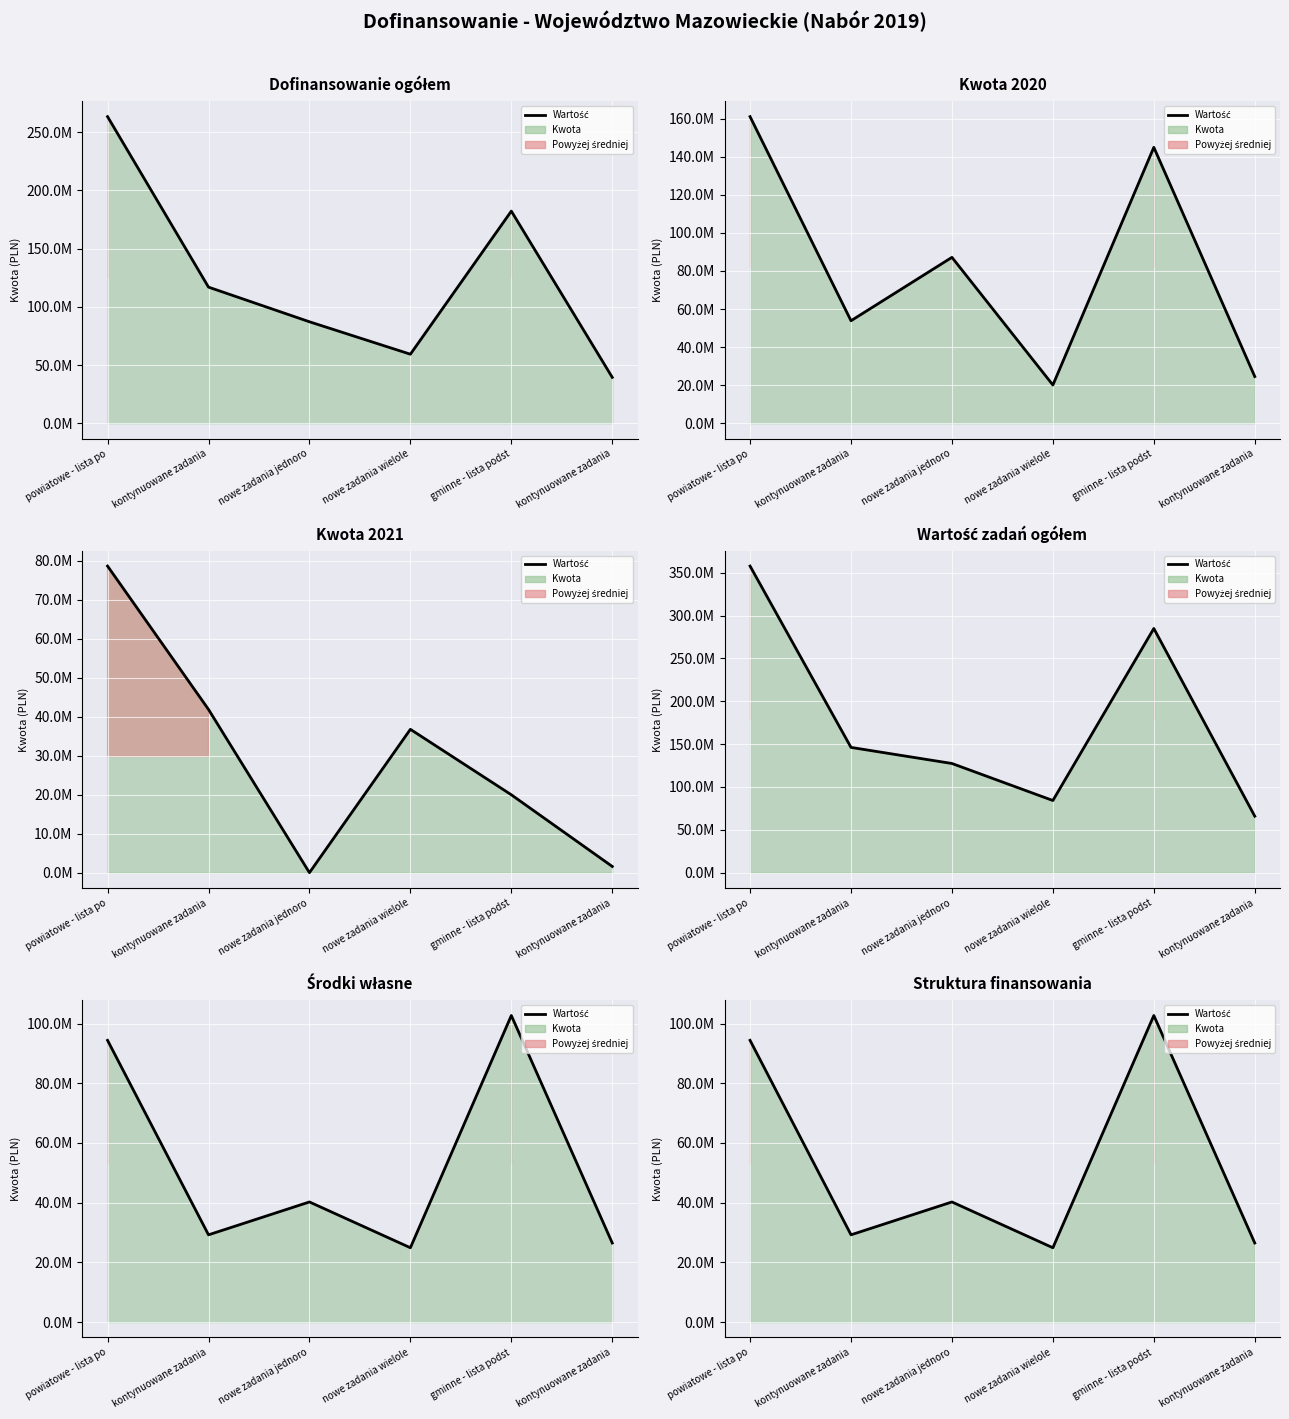

What is the ratio of the value at gminne - lista podst to the value at powiatowe - lista po?

1.1